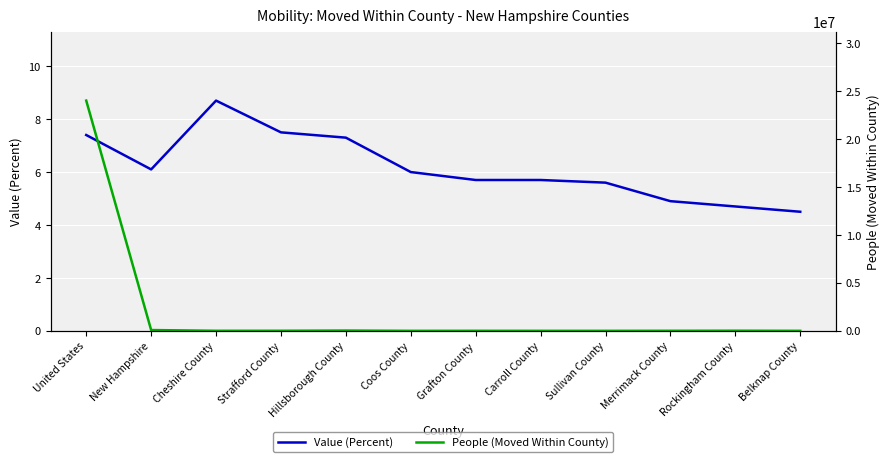

Between Coos County and Merrimack County, which series saw the biggest shift?

People (Moved Within County)